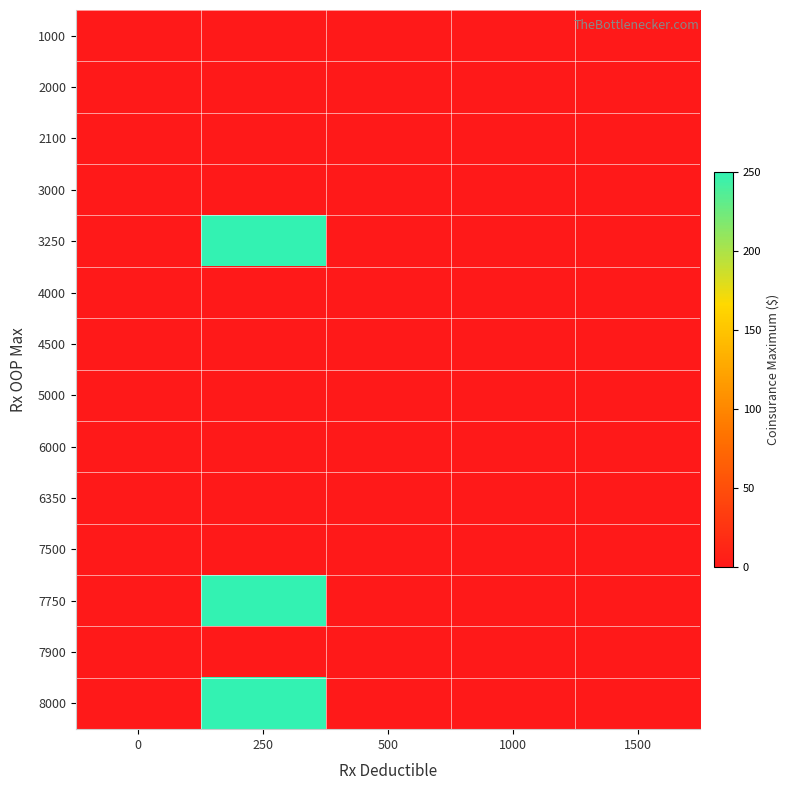

Which has a higher value, 1000 or 1500?

1000